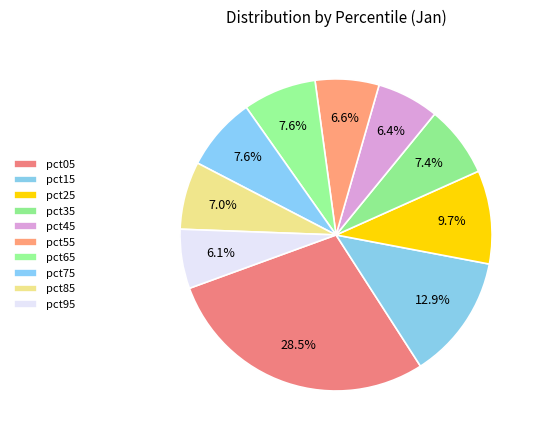

Is it true that pct35 is 1% of the pie?

False